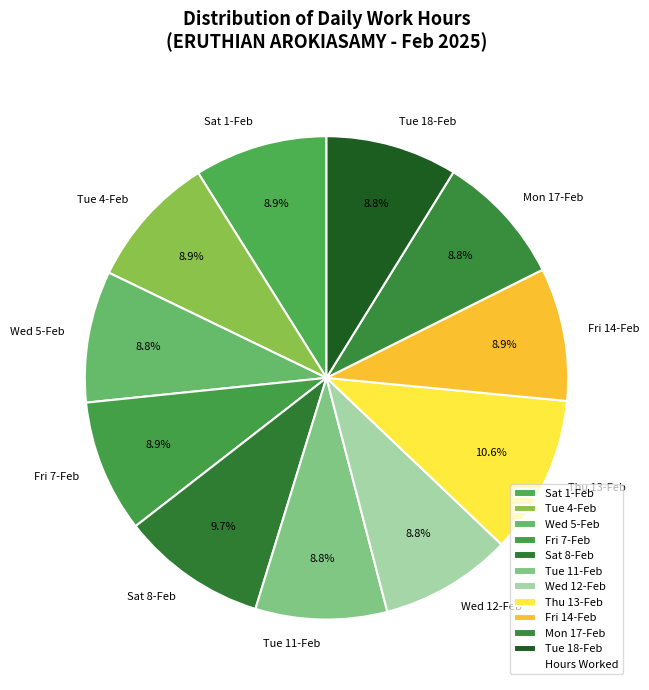

Which slice is the largest?

Thu 13-Feb